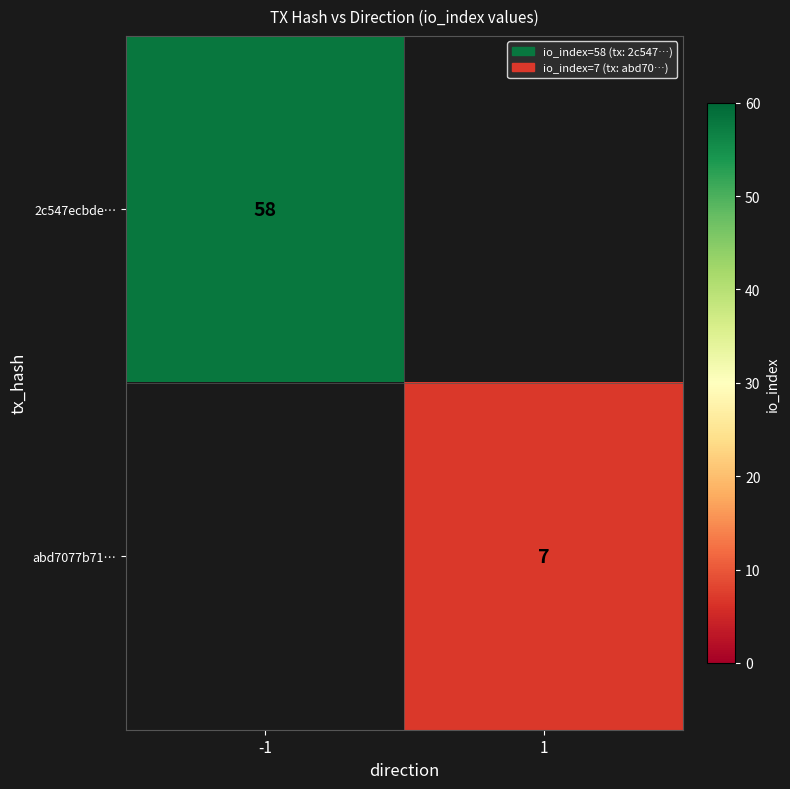

The abd7077b71… series shows 7 at 1. True or false?

True